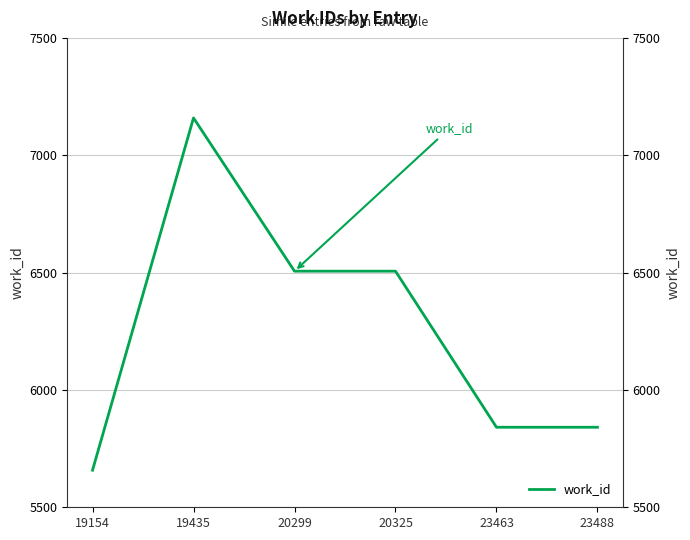

Approximately how many times larger is the value at 23488 compared to 19435?

0.8